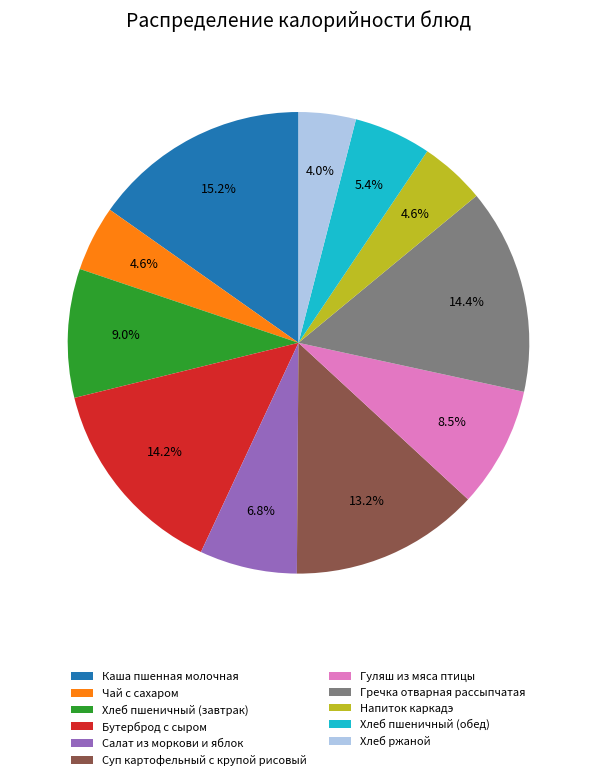

What percentage do Салат из моркови и яблок and Напиток каркадэ together represent?

11.4%